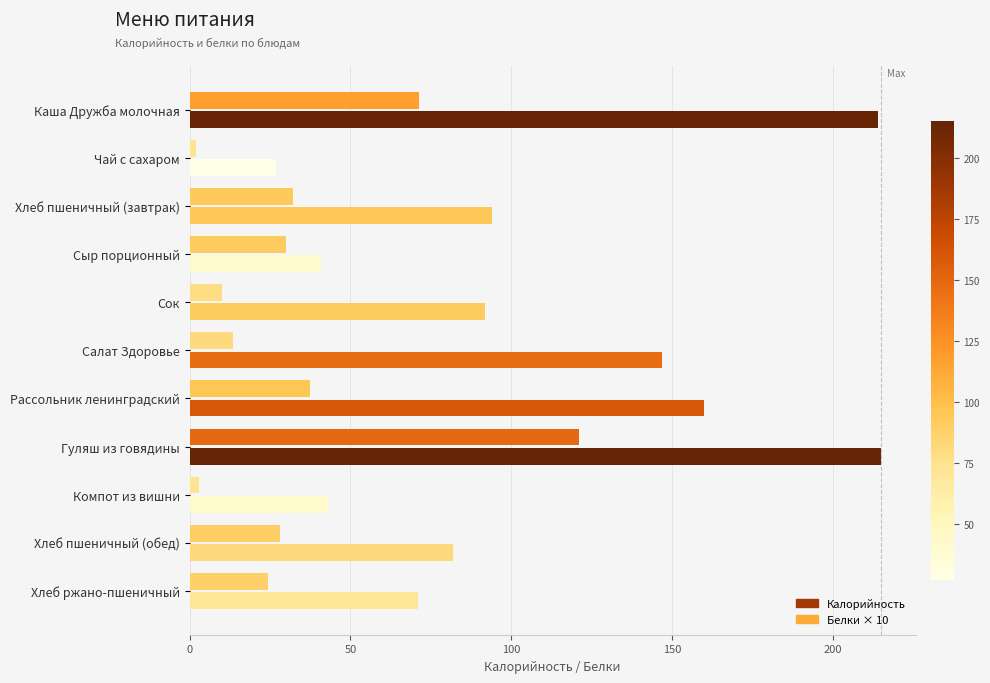

How many data points in Калорийность are less than 92?

5